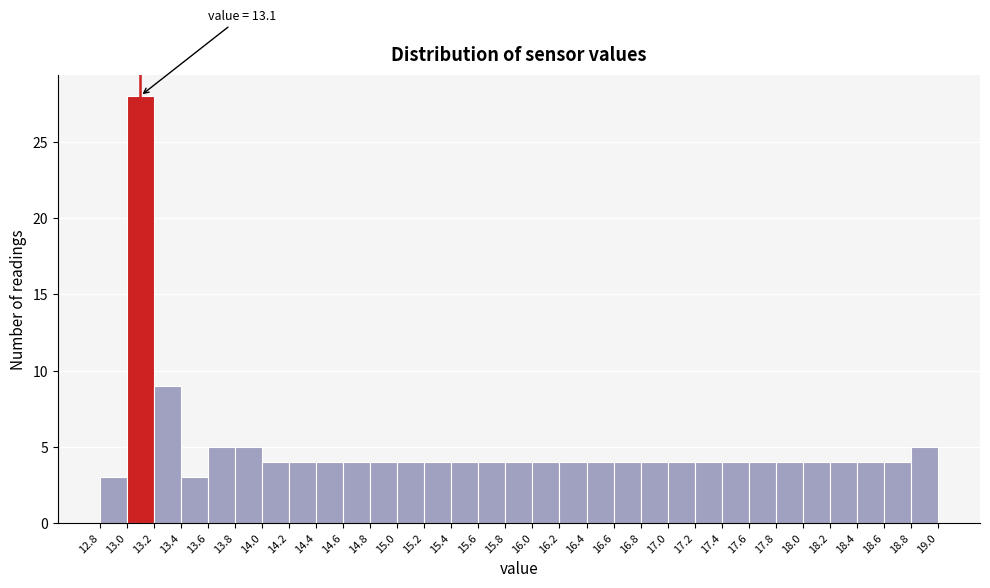

Which range on the x-axis has the tallest bar?

13.0 to 13.2